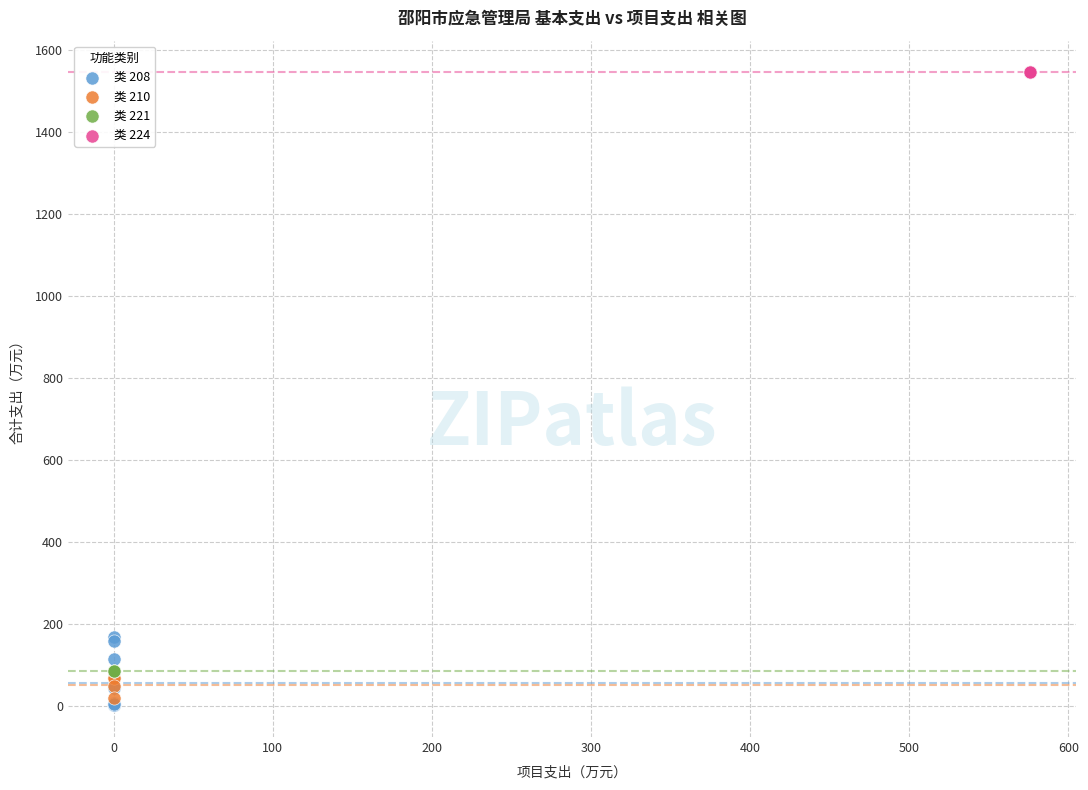

Which series reaches the maximum Y coordinate?

类 224